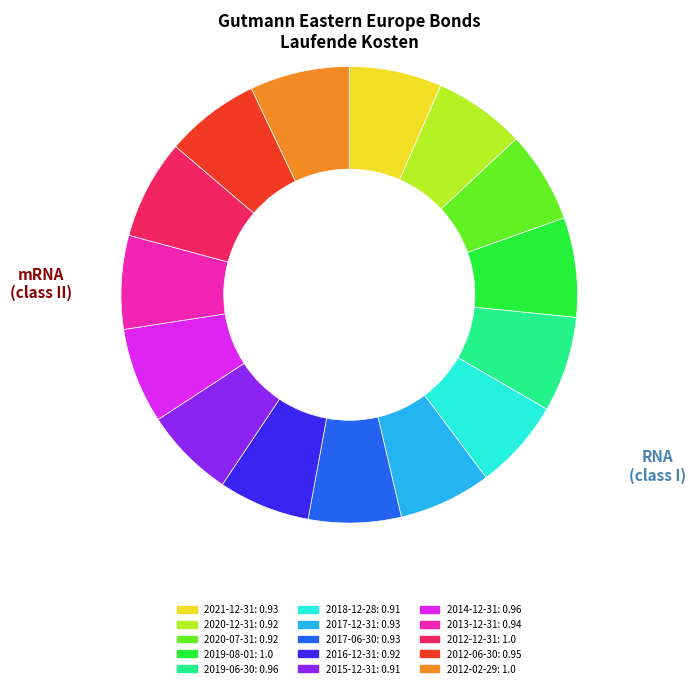

Is it true that 2019-08-01: 1.0 is 7% of the pie?

True